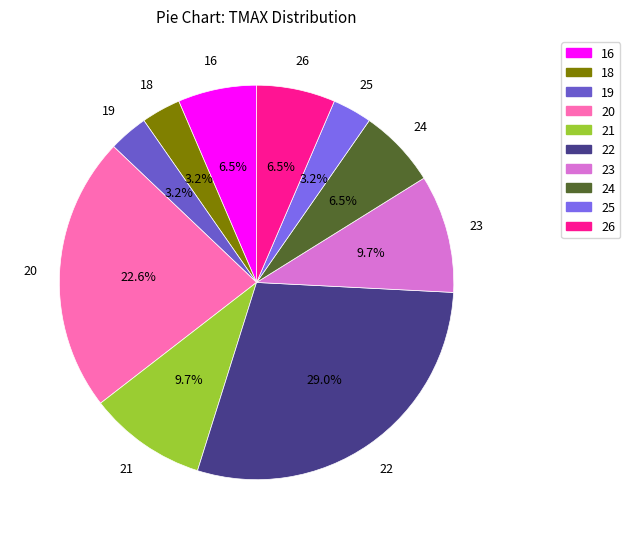

Which has a higher value, 18 or 23?

23